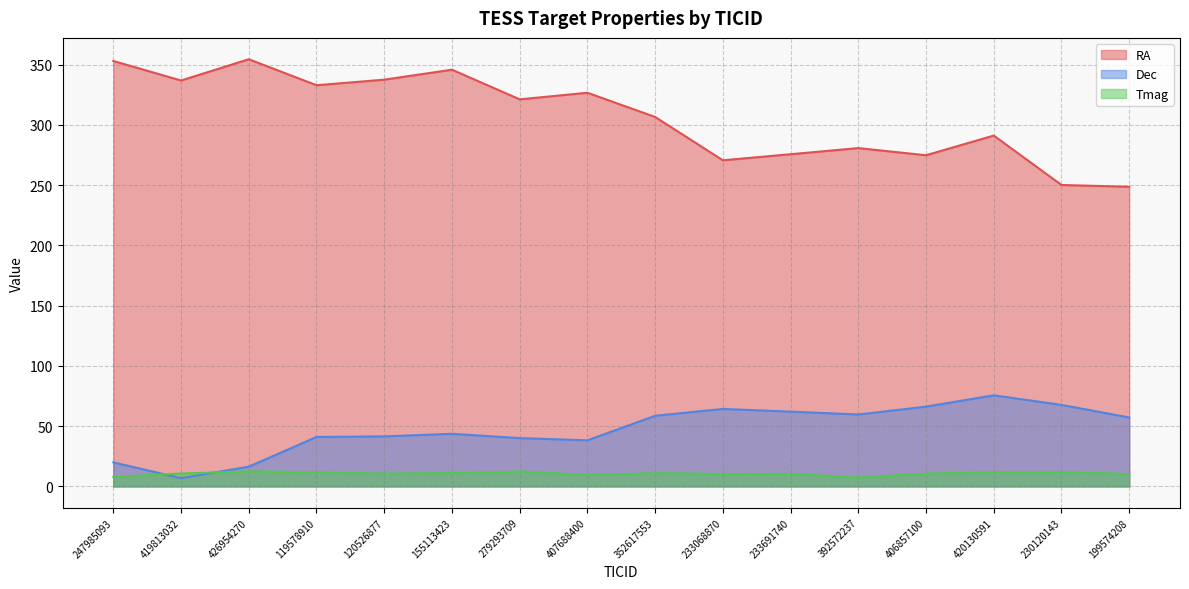

Does the chart have visible grid lines?

Yes